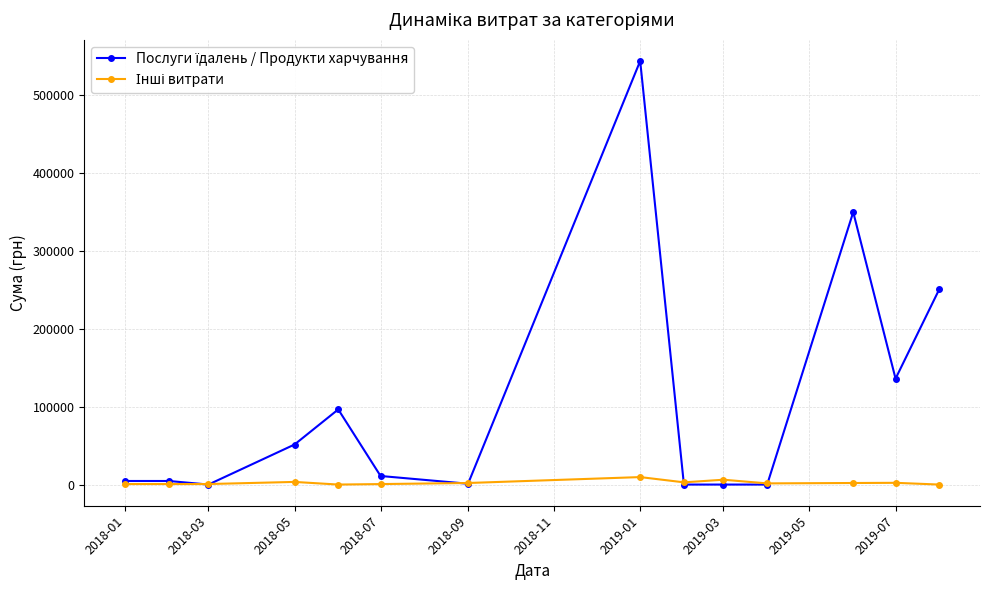

Does the chart have visible grid lines?

Yes